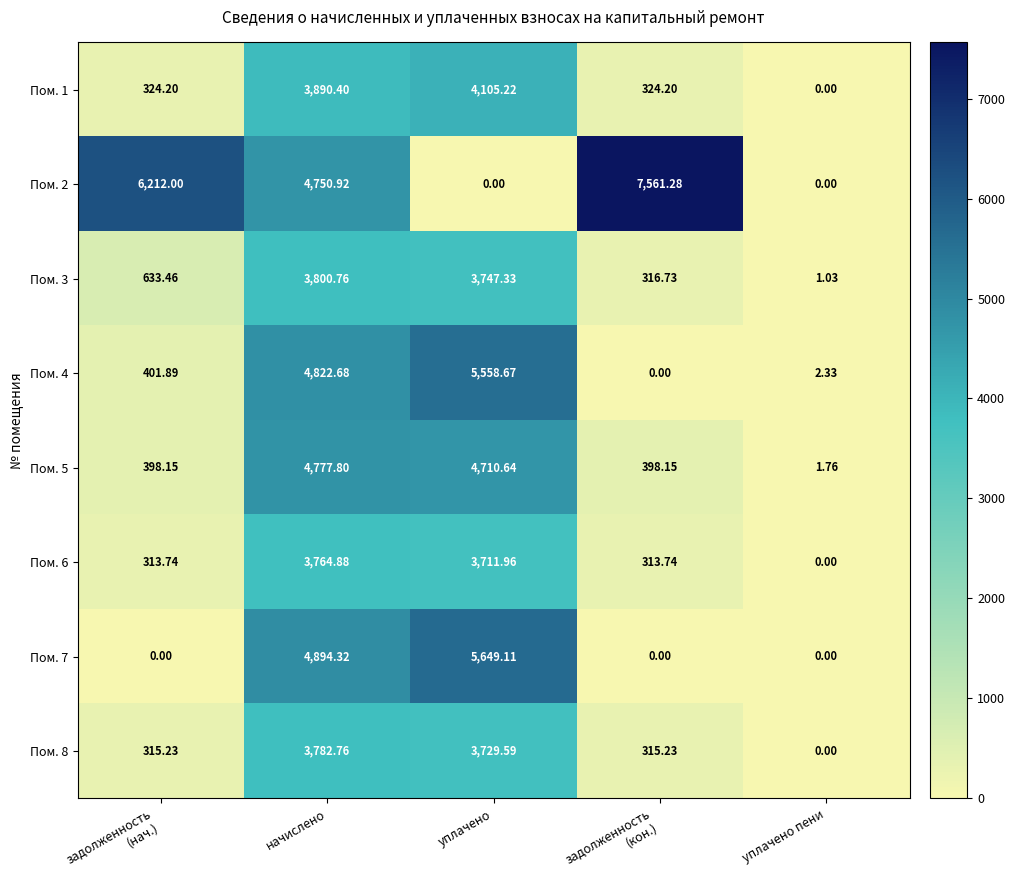

Where is Пом. 7 nearest to the value 2824?

начислено